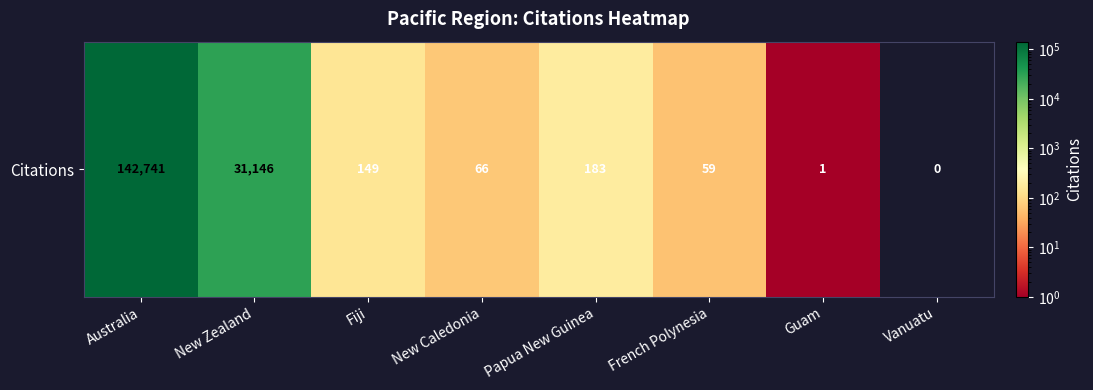

List the labels in order of value, smallest first.

Vanuatu, Guam, French Polynesia, New Caledonia, Fiji, Papua New Guinea, New Zealand, Australia